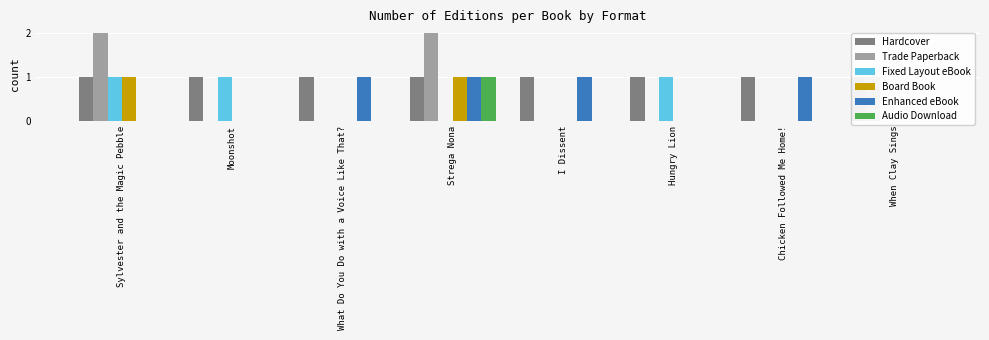

How many groups of bars are there?

8